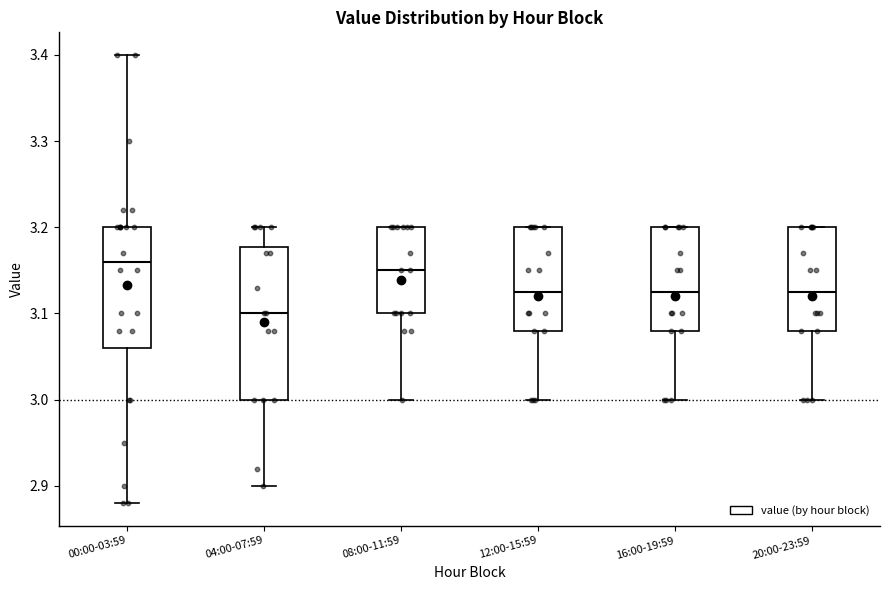

Reading left to right, read every box against the y-axis: the position of its median line, the range the box covers, and the ends of its whiskers. The values are not printed on the chart, so give them approximately, as read against the axis.

00:00-03:59: median 3.16, box 3.06 to 3.20, whiskers 2.88 to 3.40
04:00-07:59: median 3.10, box 3.00 to 3.18, whiskers 2.90 to 3.20
08:00-11:59: median 3.15, box 3.10 to 3.20, whiskers 3.00 to 3.20
12:00-15:59: median 3.13, box 3.08 to 3.20, whiskers 3.00 to 3.20
16:00-19:59: median 3.13, box 3.08 to 3.20, whiskers 3.00 to 3.20
20:00-23:59: median 3.13, box 3.08 to 3.20, whiskers 3.00 to 3.20